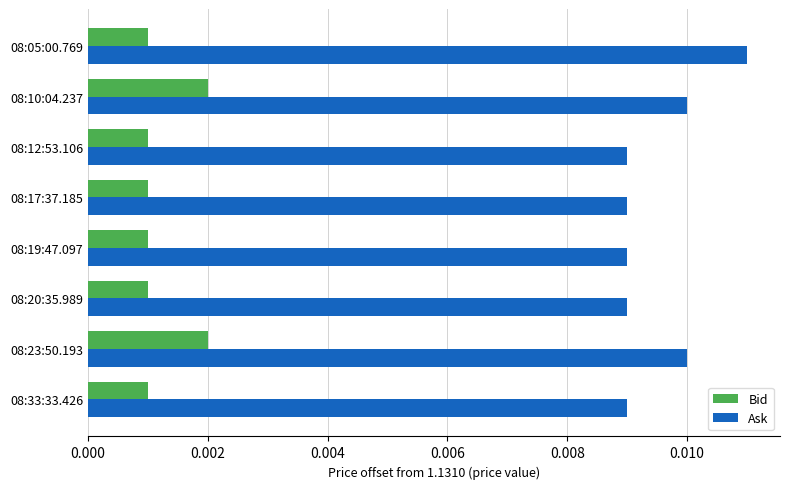

Which series has the largest total across all categories?

Ask